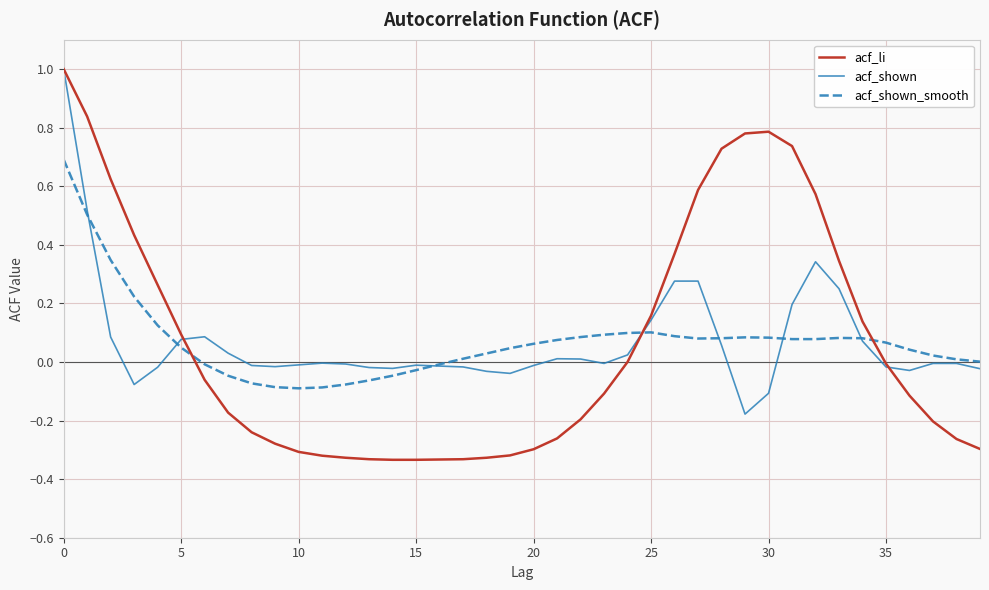

Which series has the largest range (max minus min)?

acf_li